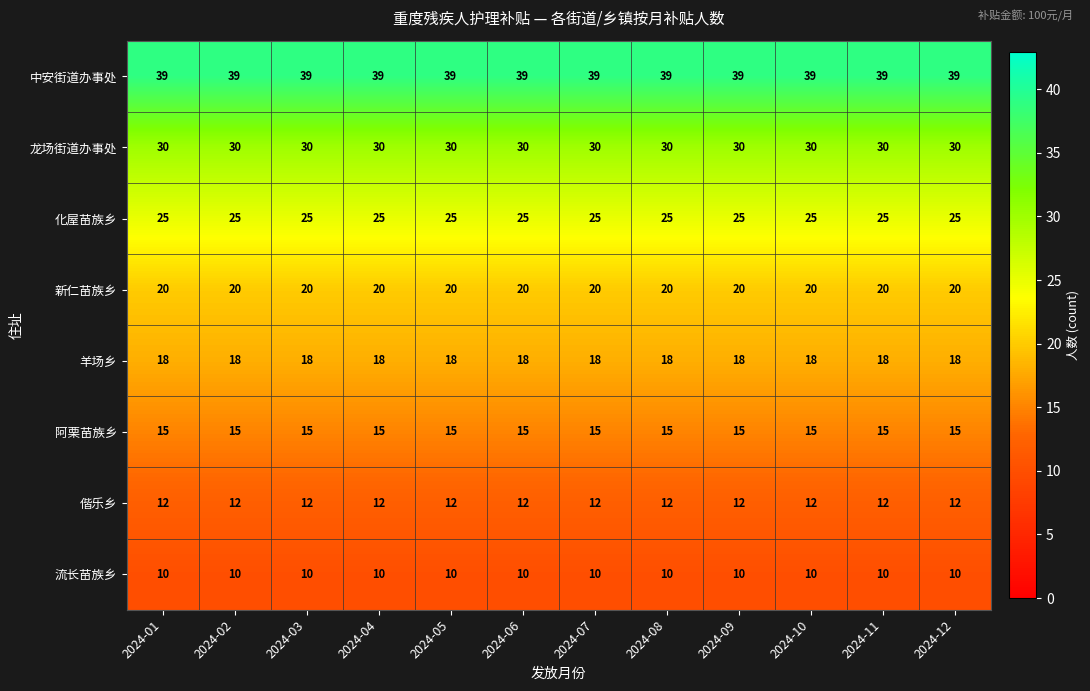

Rank the series at 2024-01 from highest to lowest value.

中安街道办事处, 龙场街道办事处, 化屋苗族乡, 新仁苗族乡, 羊场乡, 阿栗苗族乡, 偕乐乡, 流长苗族乡